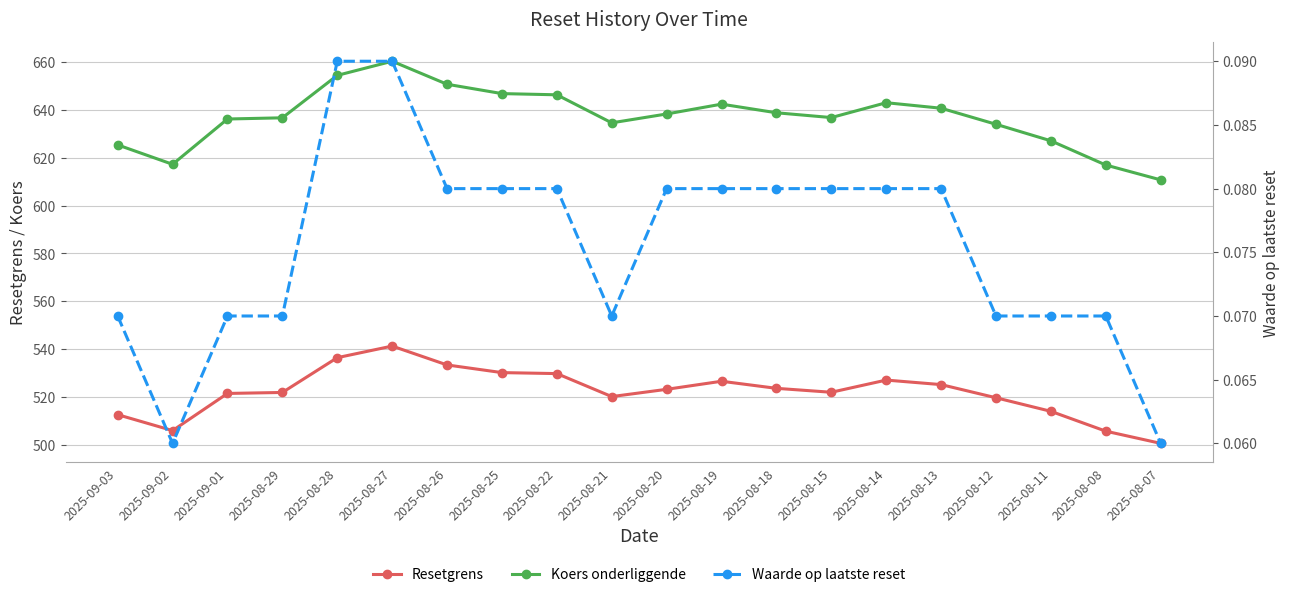

What is the difference between the Koers onderliggende values at 2025-08-07 and 2025-09-01?

25.4